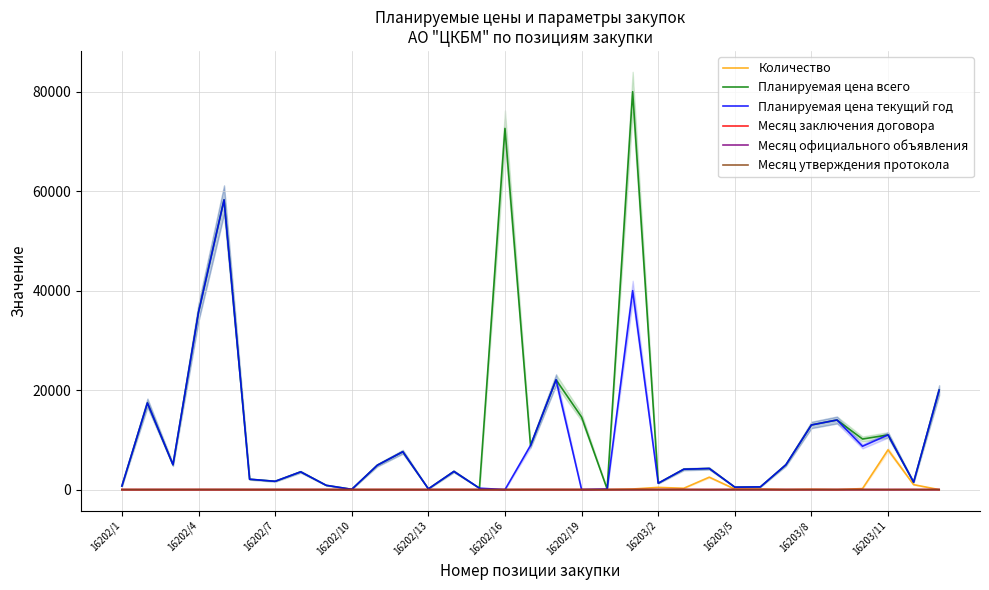

Which series has the largest range (max minus min)?

Планируемая цена всего